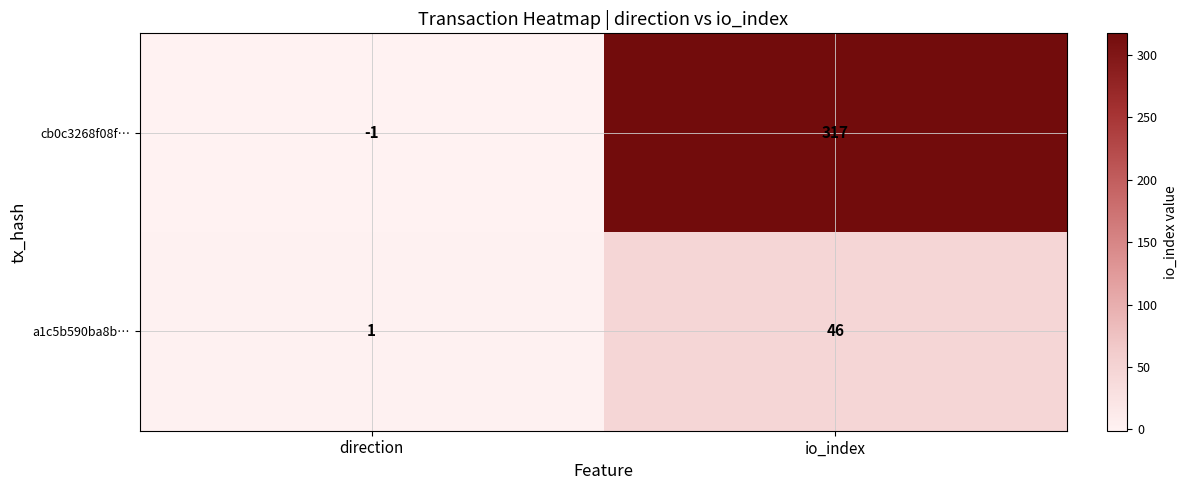

Which series has the largest total across all categories?

cb0c3268f08f…